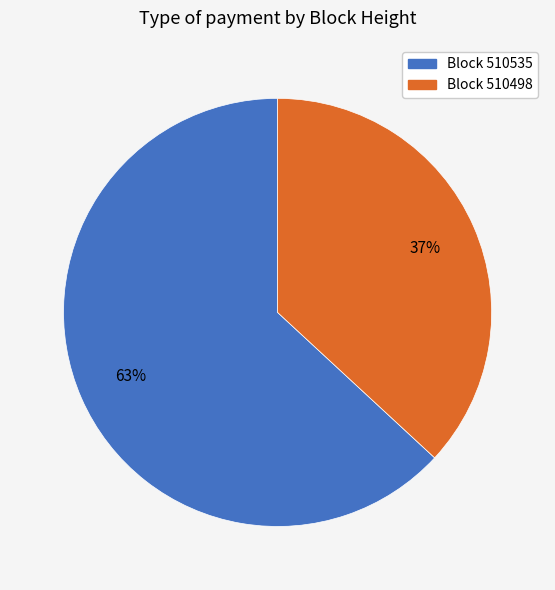

Is there any slice that represents more than half of the pie?

Yes